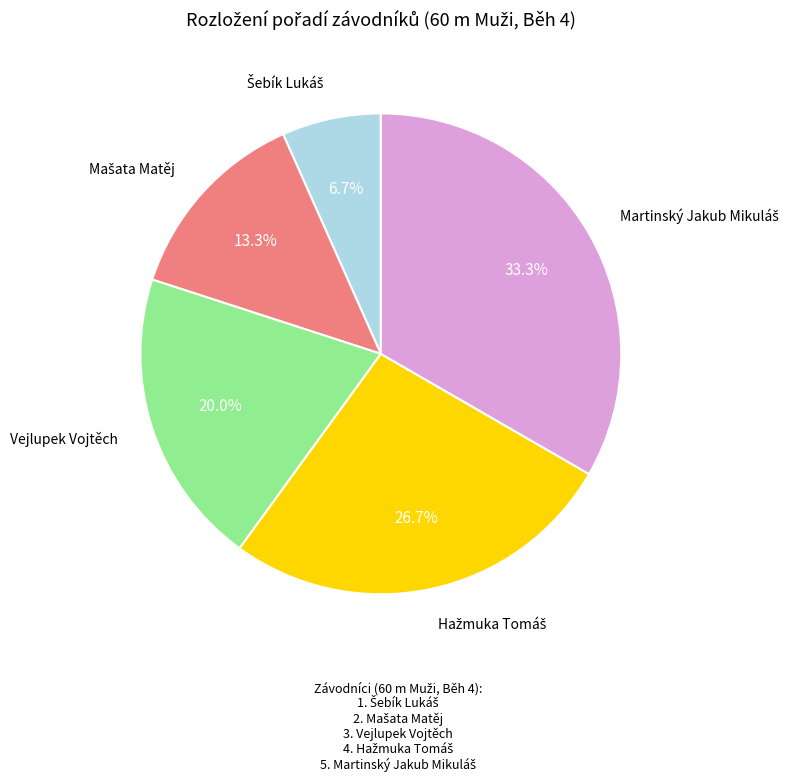

Does any single category account for the majority?

No